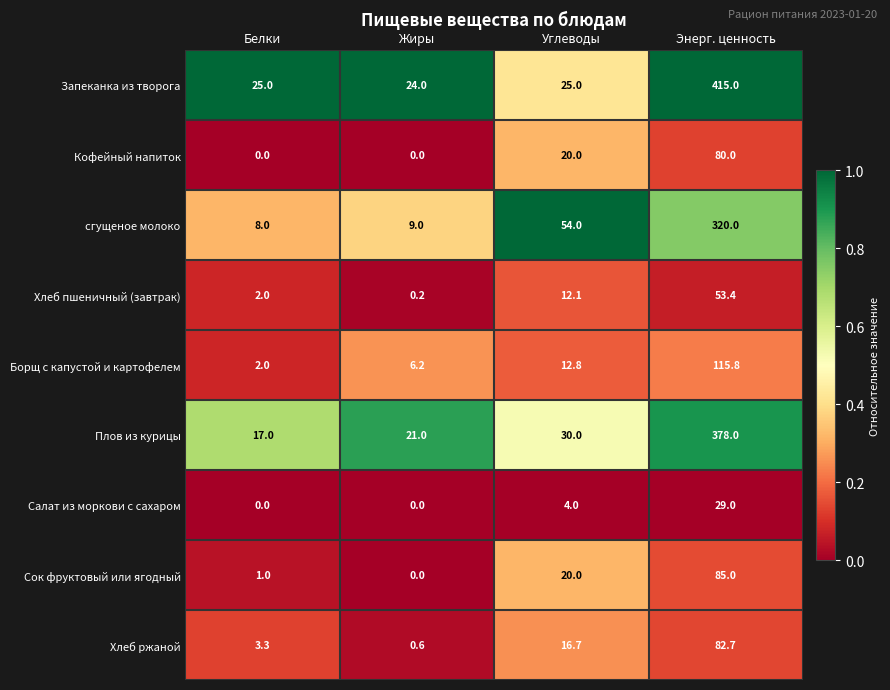

Which series has the widest spread of values?

Запеканка из творога